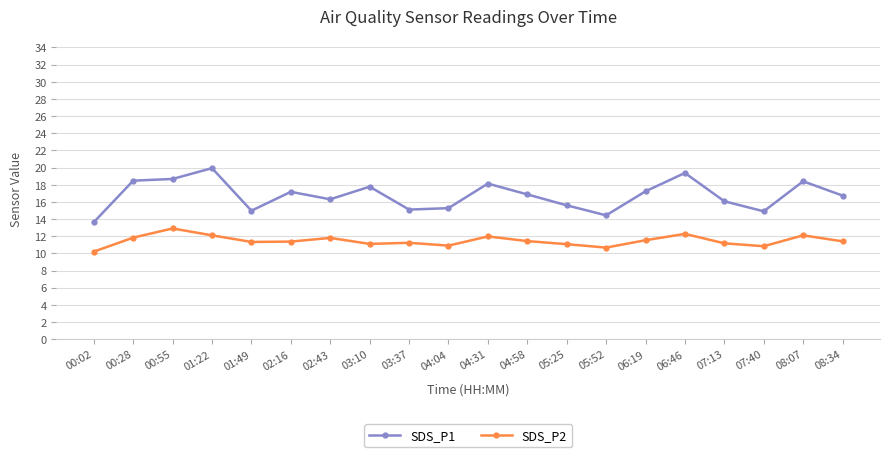

Is the value of SDS_P2 at 03:10 greater than the value of SDS_P1 at 04:58?

No